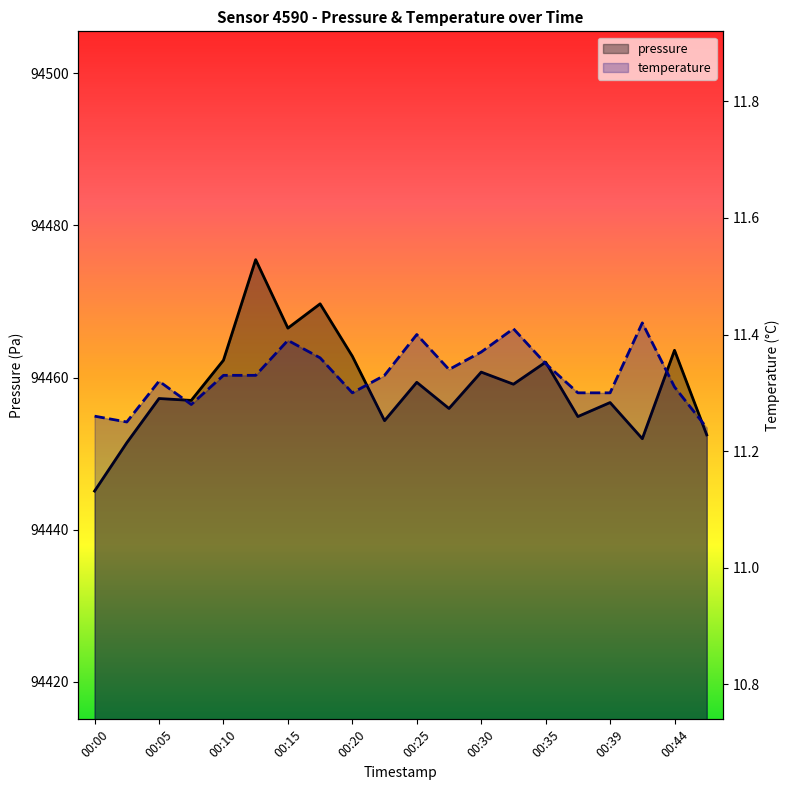

Rank the series at 00:03 from lowest to highest value.

temperature, pressure